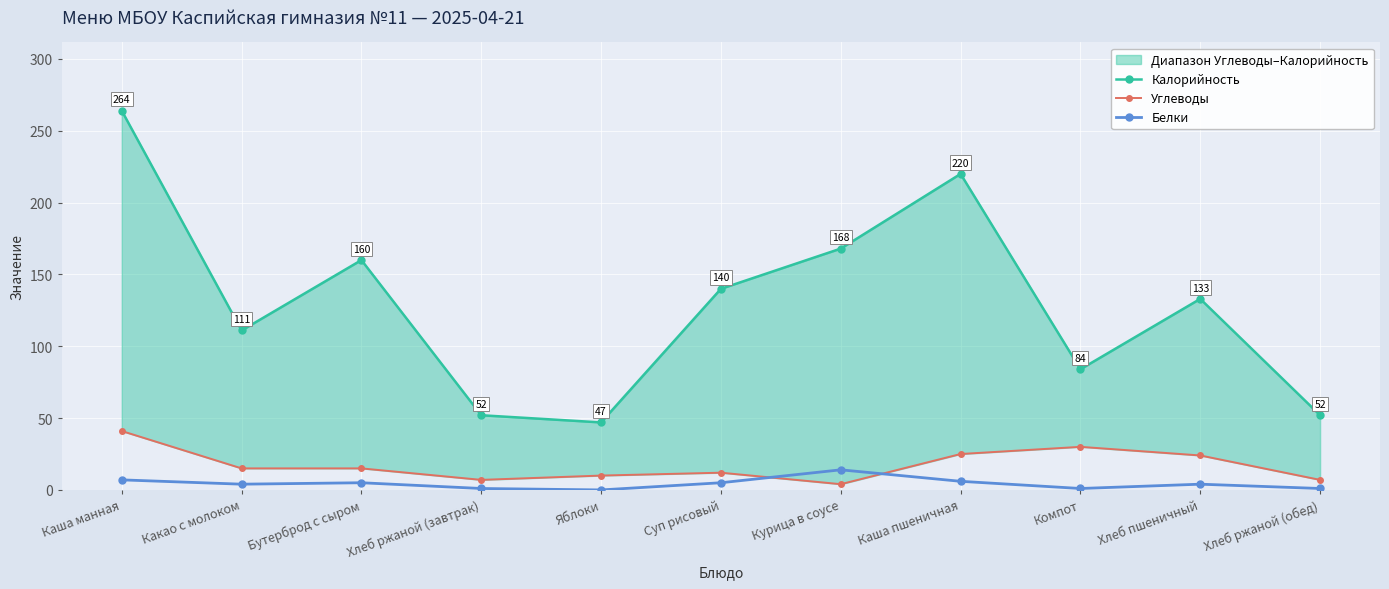

What are all the series names shown in the legend?

Калорийность, Углеводы, Белки